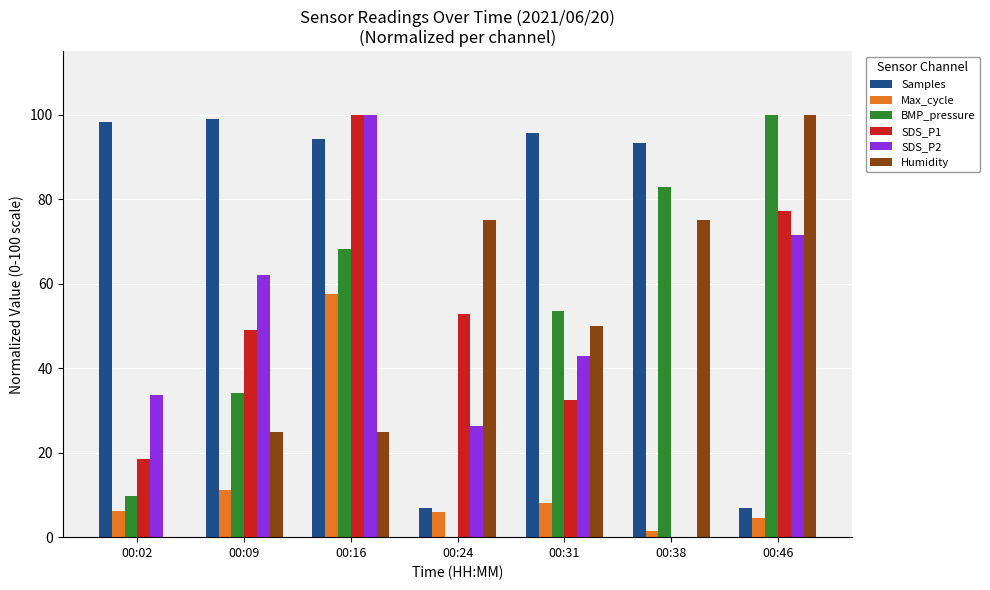

Between 00:09 and 00:16, which series saw the biggest shift?

SDS_P1